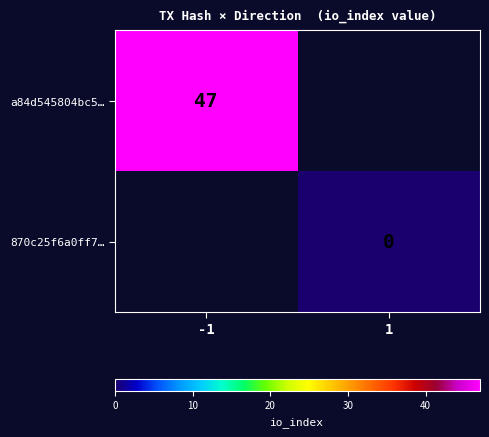

True or false: a84d545804bc5… has a value of 47 at -1.

True